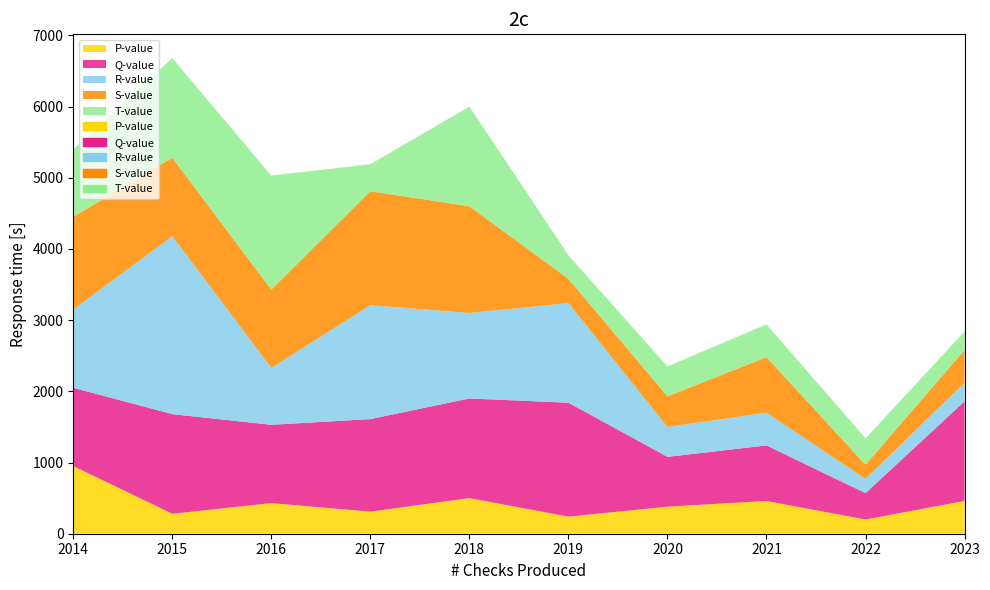

What are all the series names shown in the legend?

P-value, Q-value, R-value, S-value, T-value